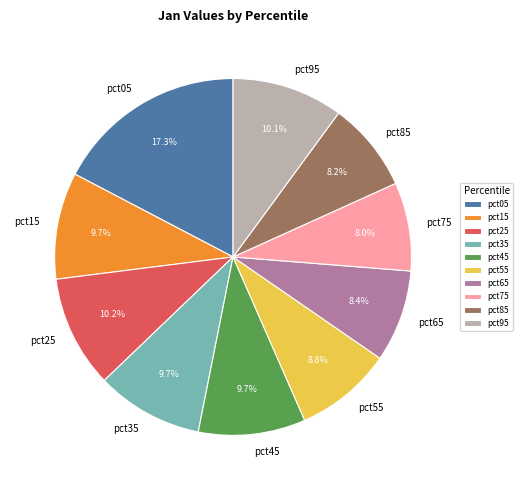

Is pct35 the majority of the pie?

No